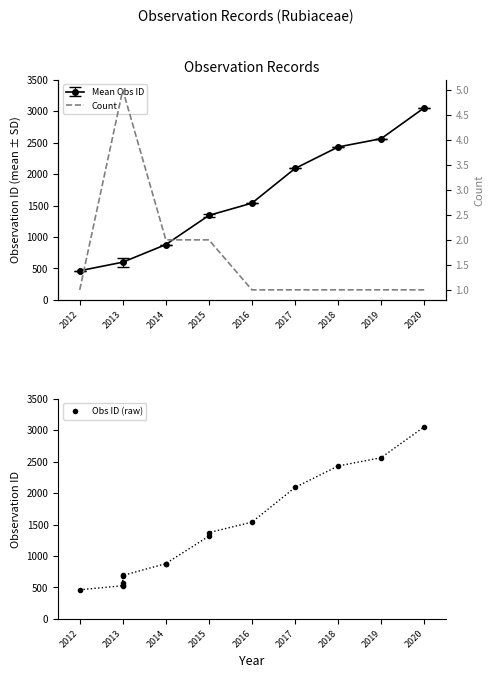

Approximately how many times larger is the value at 2013 compared to 2016?

5.0